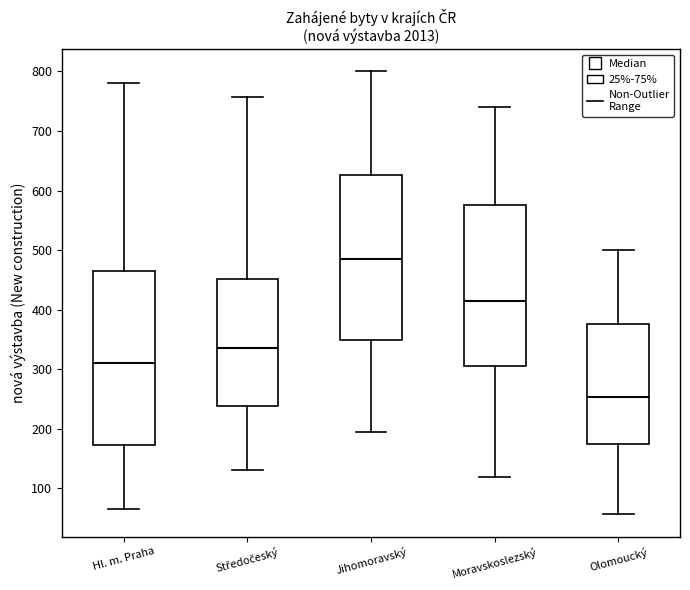

Reading left to right, read every box against the y-axis: the position of its median line, the range the box covers, and the ends of its whiskers. The values are not printed on the chart, so give them approximately, as read against the axis.

Hl. m. Praha: median 310, box 170 to 470, whiskers 70 to 780
Středočeský: median 340, box 240 to 450, whiskers 130 to 760
Jihomoravský: median 490, box 350 to 630, whiskers 200 to 800
Moravskoslezský: median 420, box 310 to 580, whiskers 120 to 740
Olomoucký: median 250, box 170 to 380, whiskers 60 to 500